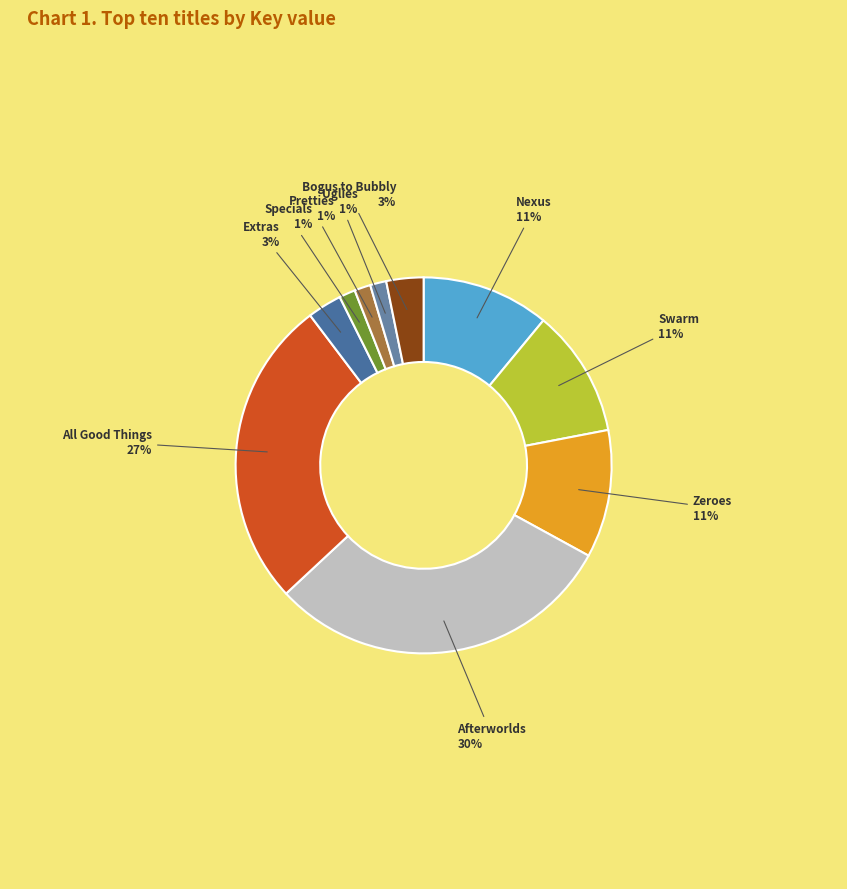

To the nearest percent, what is the difference between the Zeroes and Pretties slice percentages?

10%